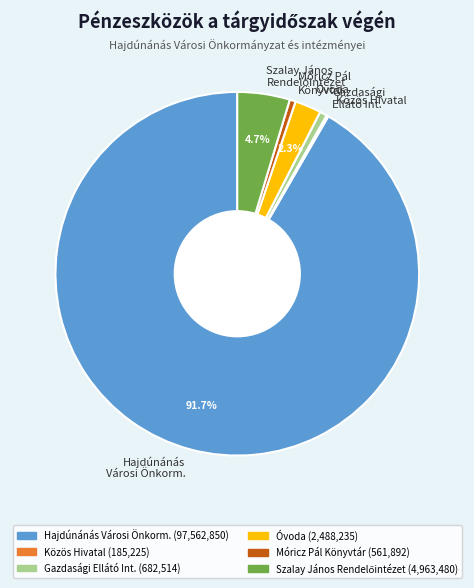

What is the largest slice in the pie chart?

Hajdúnánás Városi Önkorm.